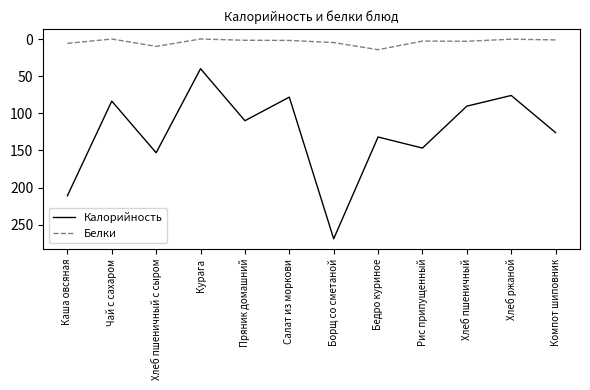

Which series changed the most between Каша овсяная and Чай с сахаром?

Калорийность